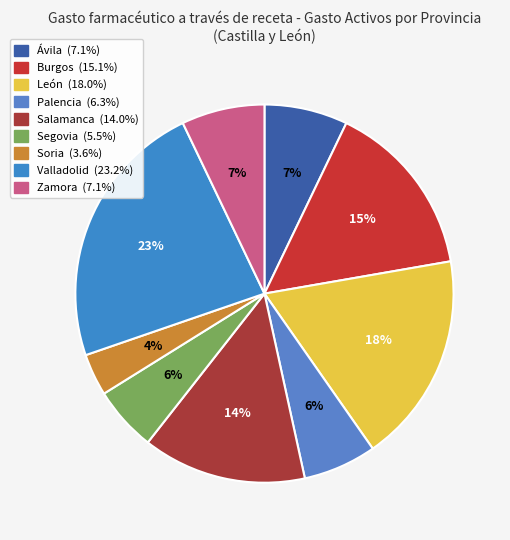

To the nearest percent, what portion does Palencia represent?

6%